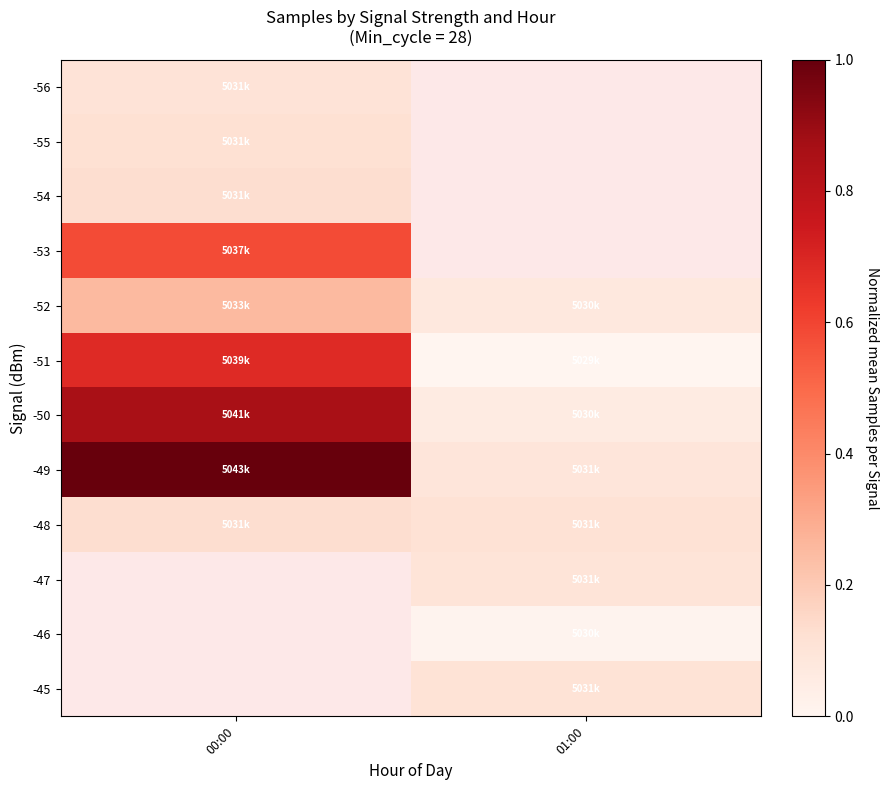

The value of -50 at 00:00 is 0.9. True or false?

True